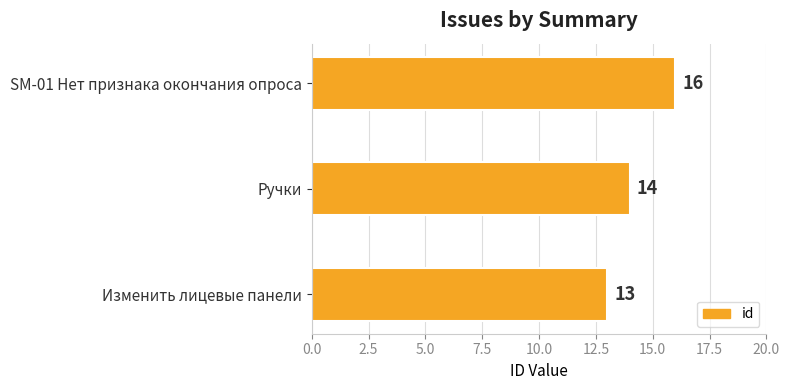

Rank the categories by value from lowest to highest.

Изменить лицевые панели, Ручки, SM-01 Нет признака окончания опроса